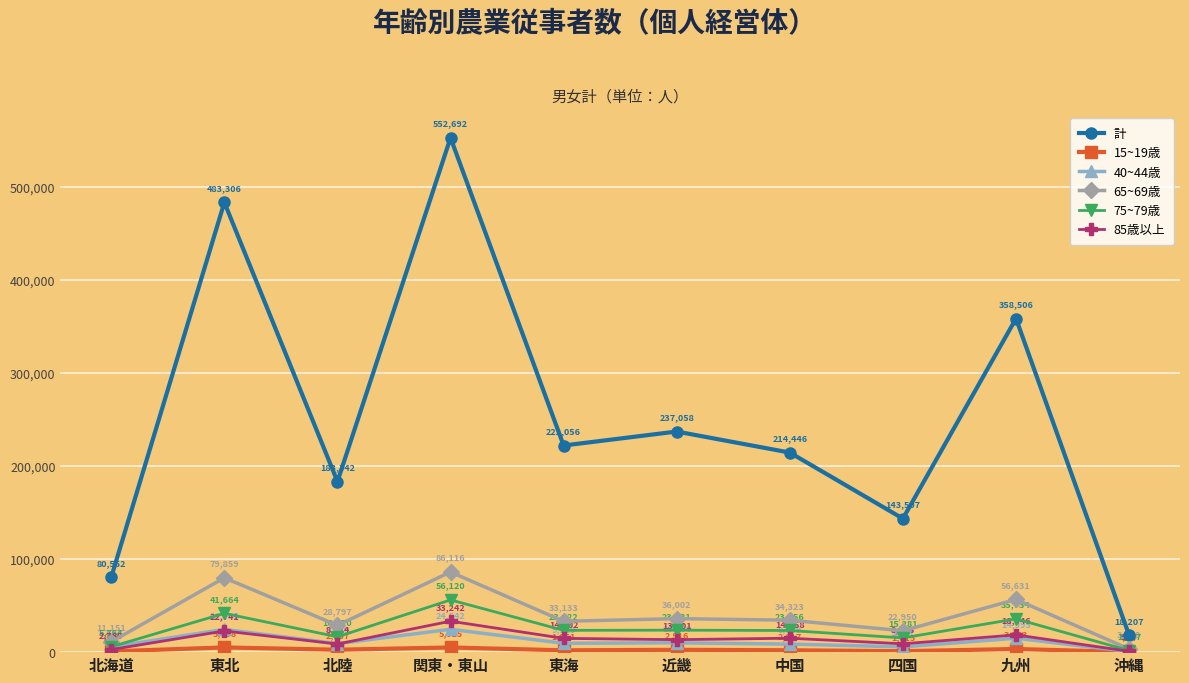

How many lines are shown in the chart?

6